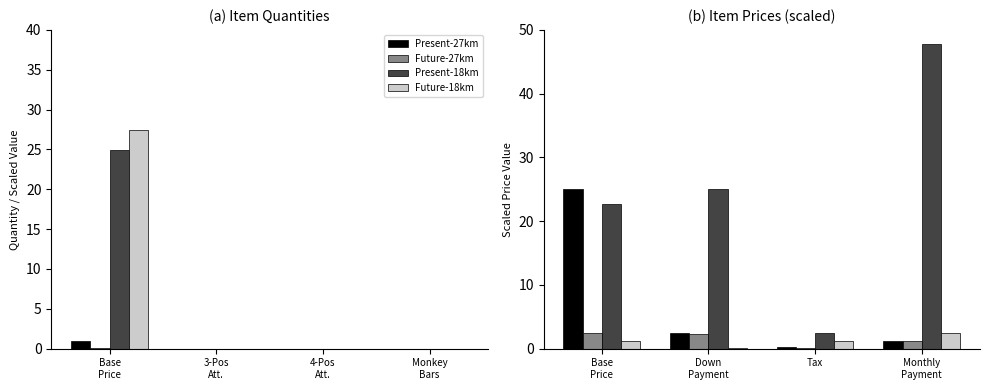

What is the greatest value displayed?

47.8